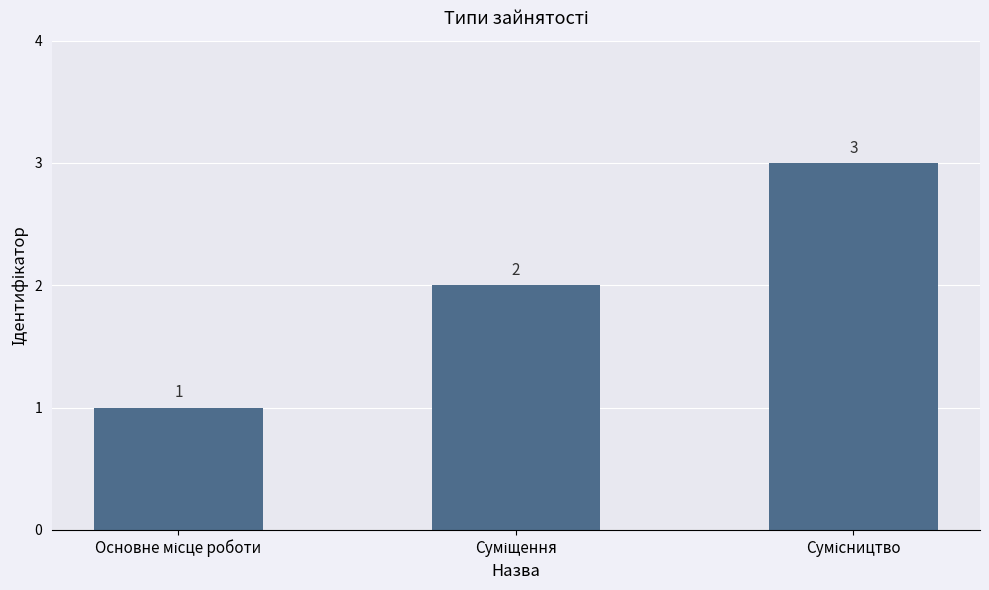

How many values are between 1 and 3?

3